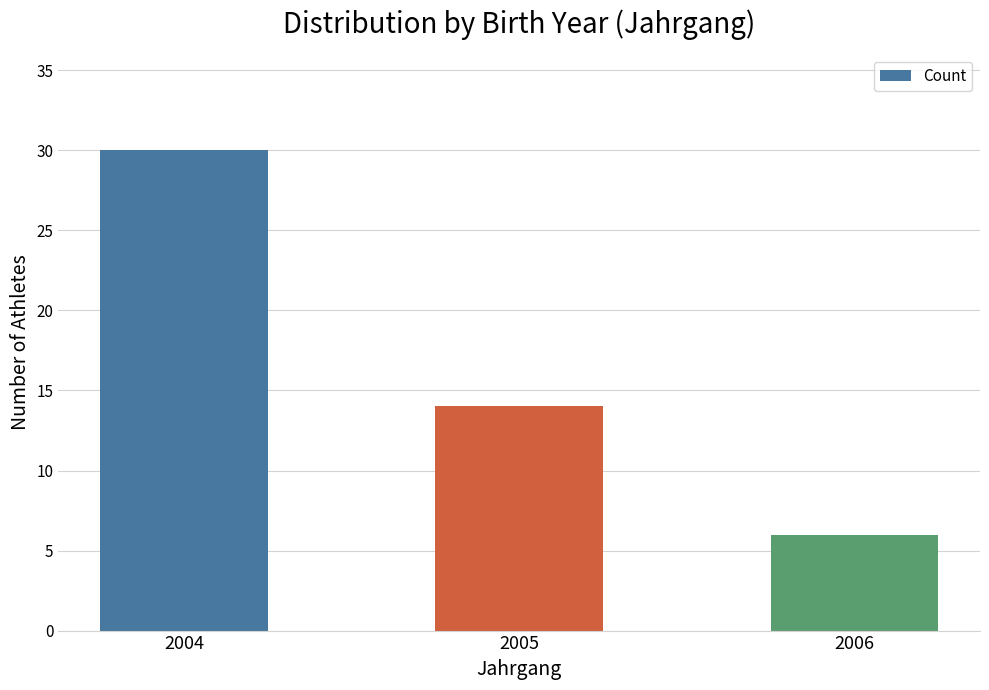

What is the difference between the second highest and minimum values?

8